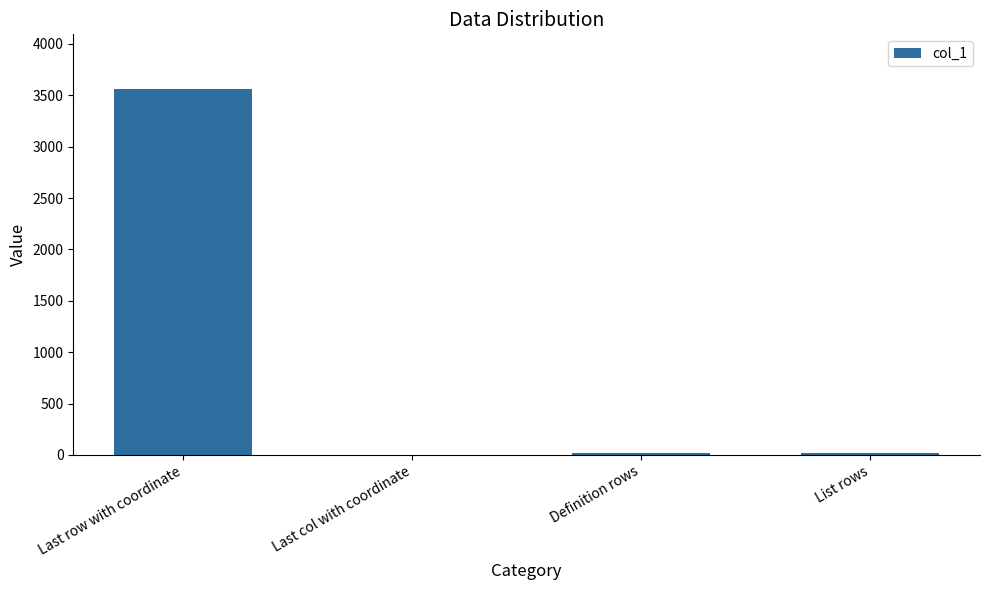

What is the sum of all values?

3609